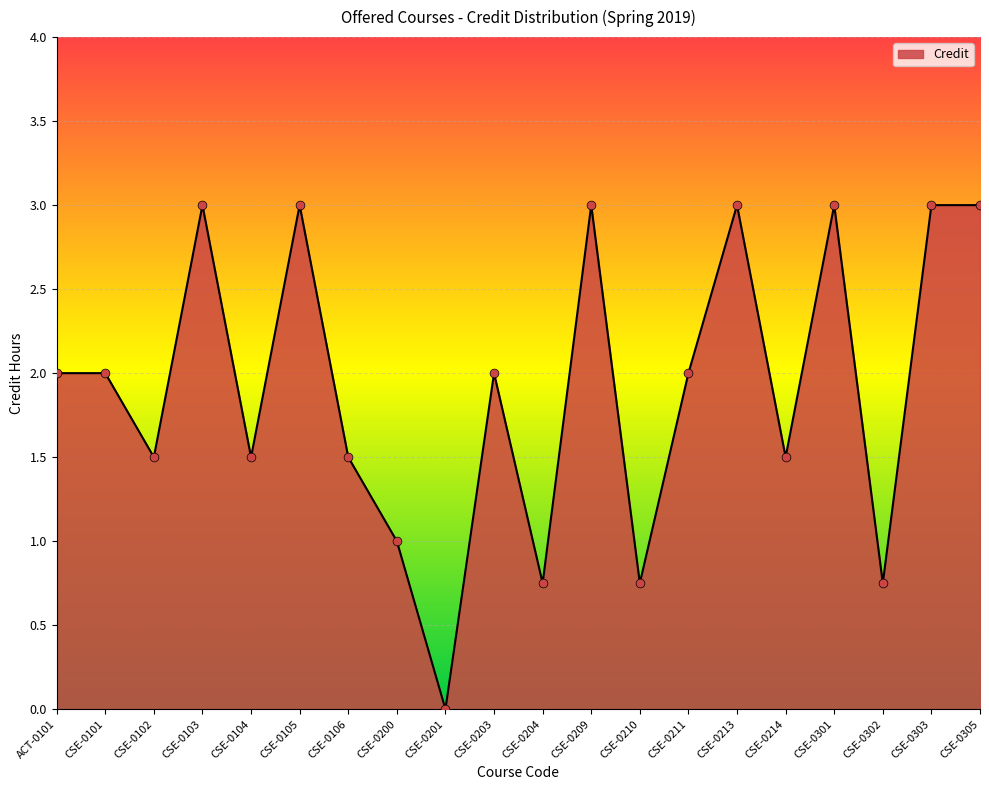

What is the change in value from CSE-0200 to CSE-0303?

+2.0